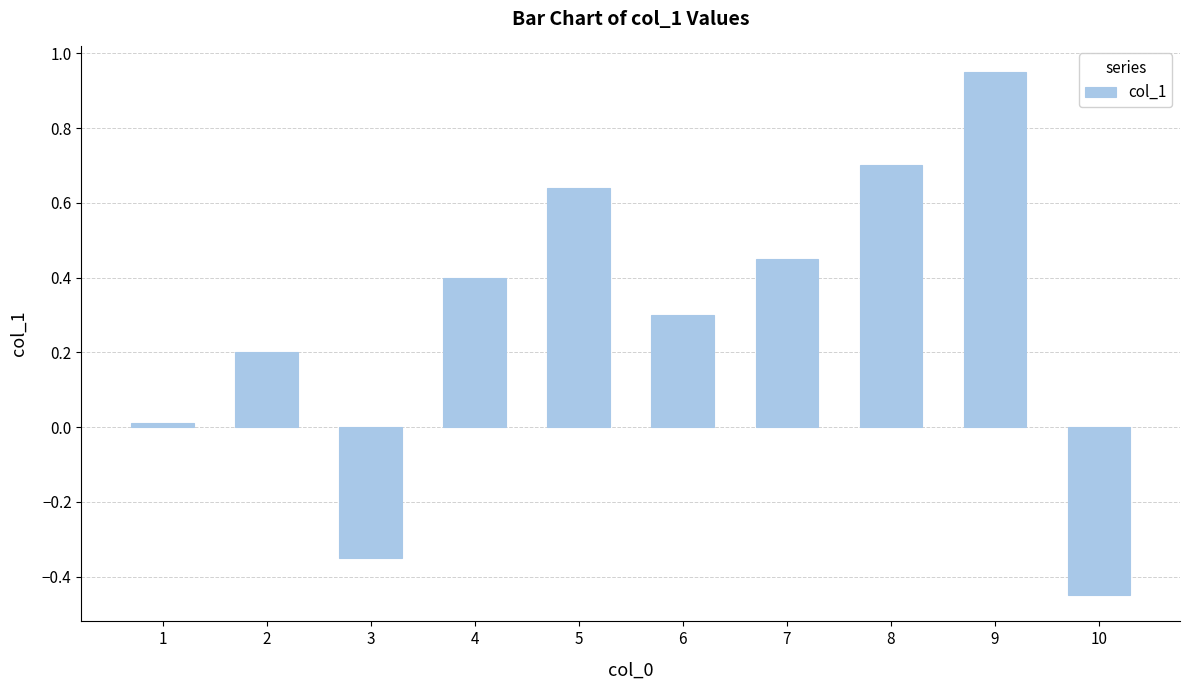

What is the average value?

0.3